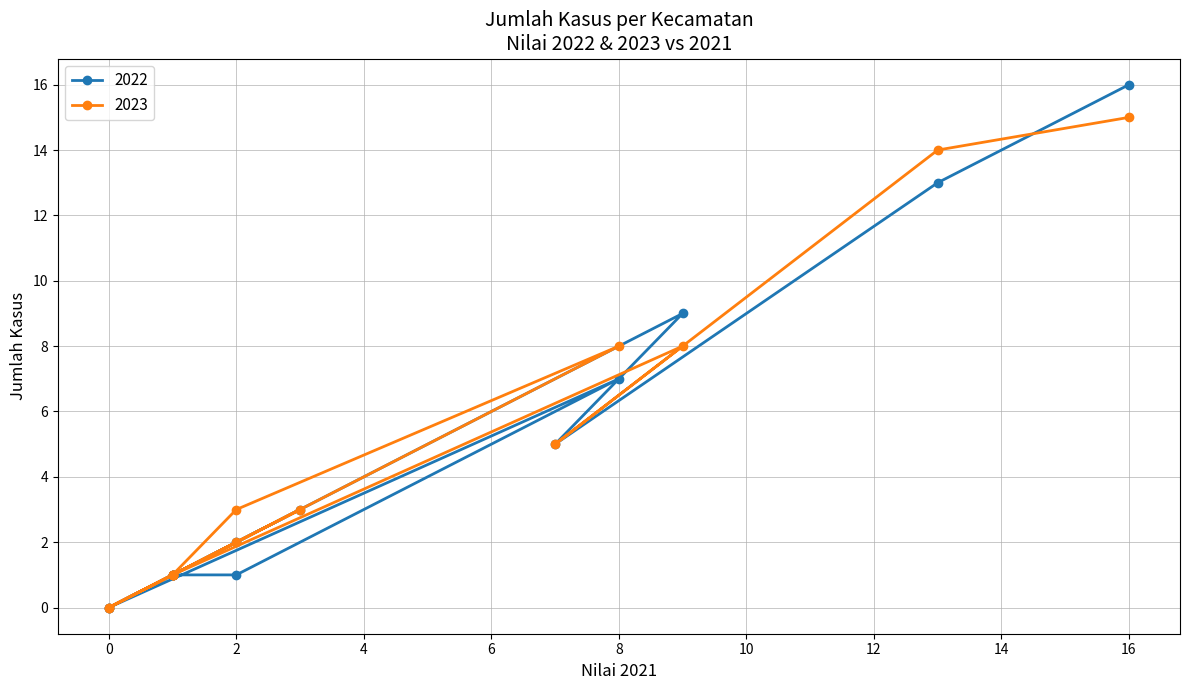

Is it true that 2023 equals 1 at Dlingo?

True